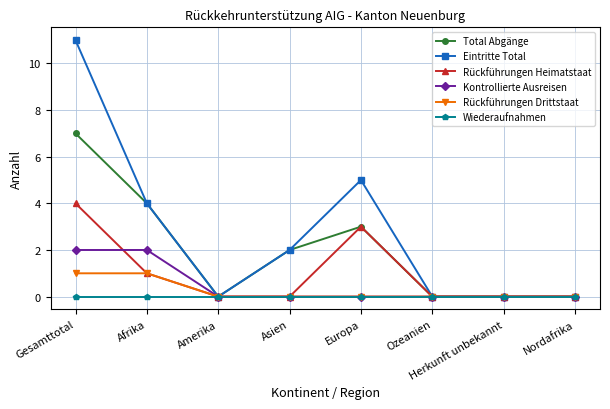

Is it true that Kontrollierte Ausreisen equals -1 at Ozeanien?

False